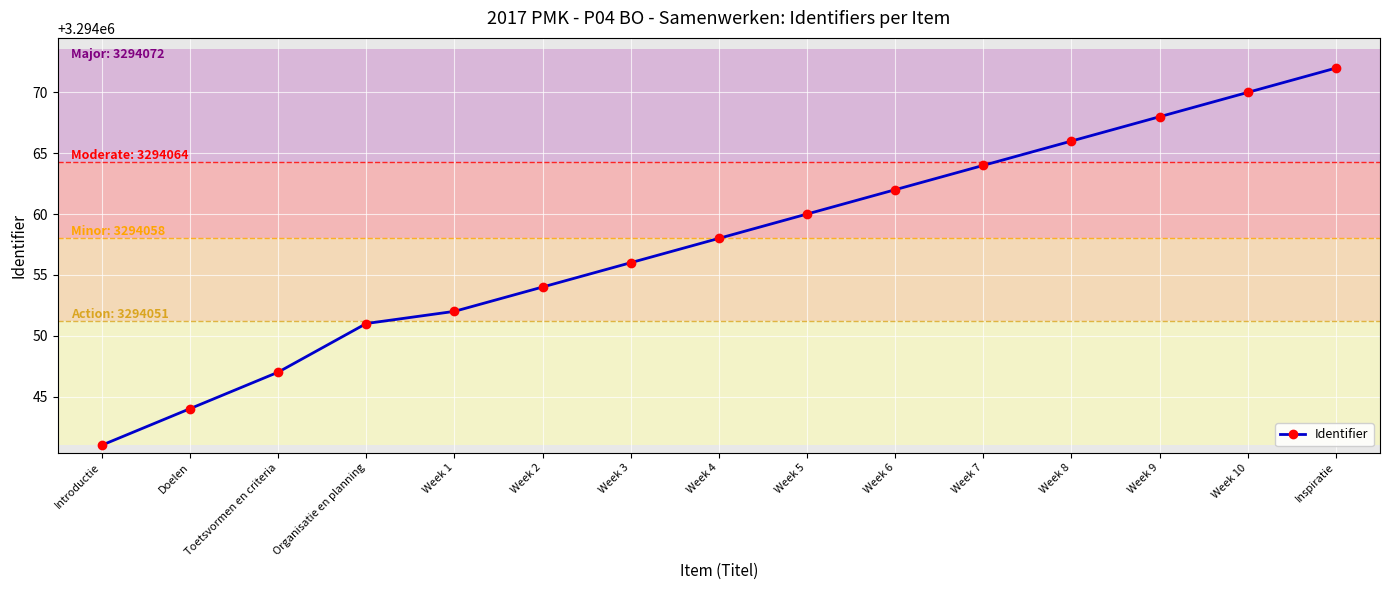

Is it true that the value at Week 3 is 3294056?

True